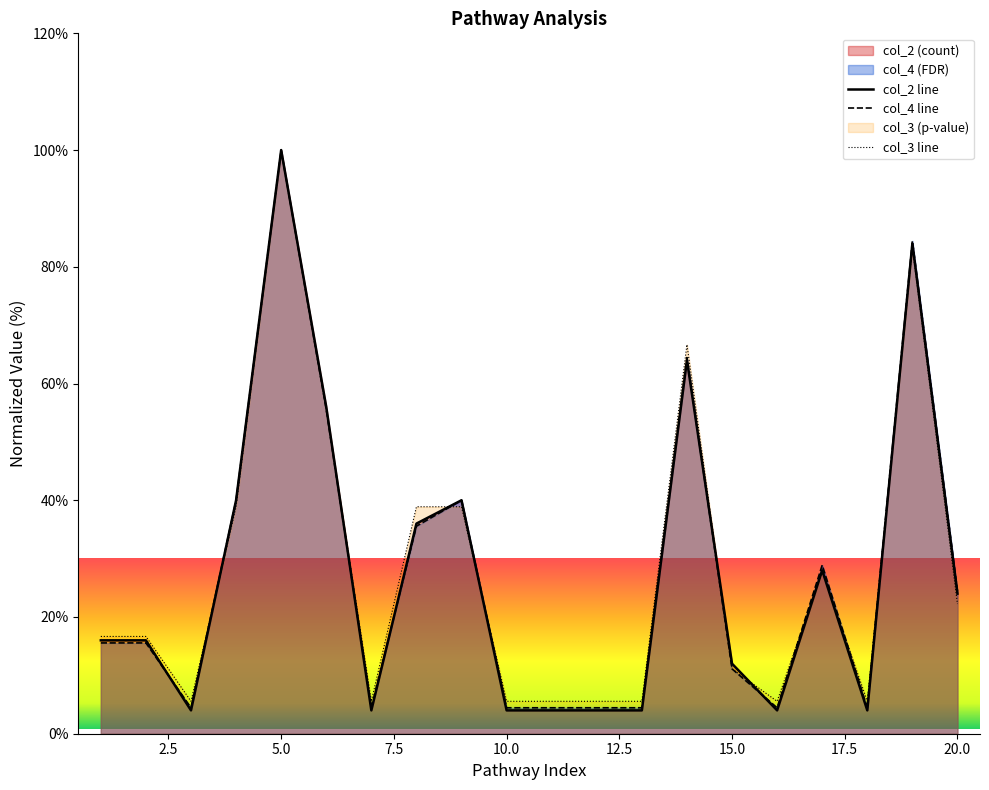

True or false: col_3 and col_4 intersect in this chart.

True